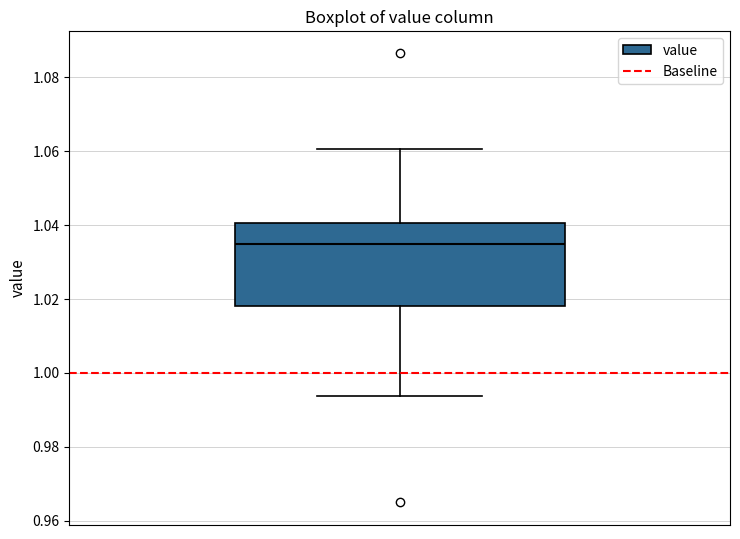

Transcribe this box plot: give where the median line is, the range the box spans, and where the two whiskers end, as read against the y-axis. The values are not printed on the chart, so give them approximately, as read against the axis.

median 1.034, box 1.018 to 1.040, whiskers 0.994 to 1.060